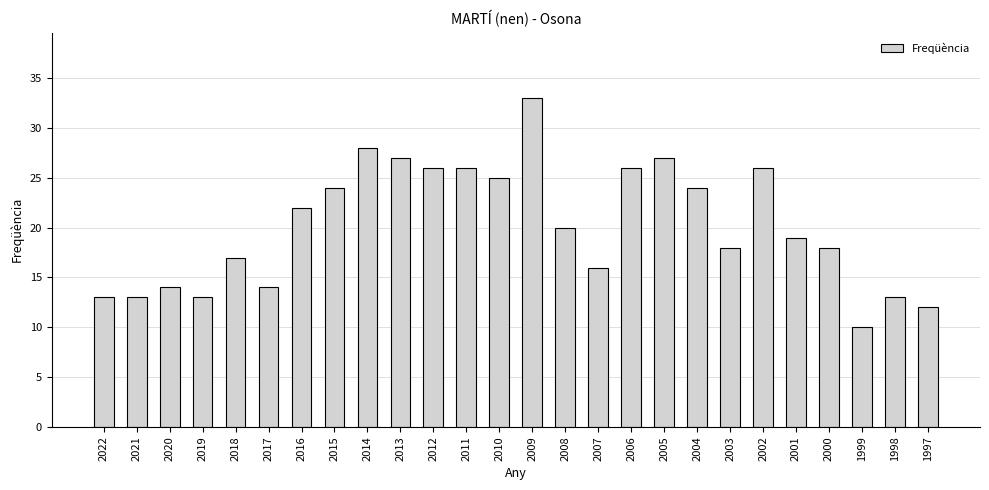

True or false: the data shows 2 at 1999.

False